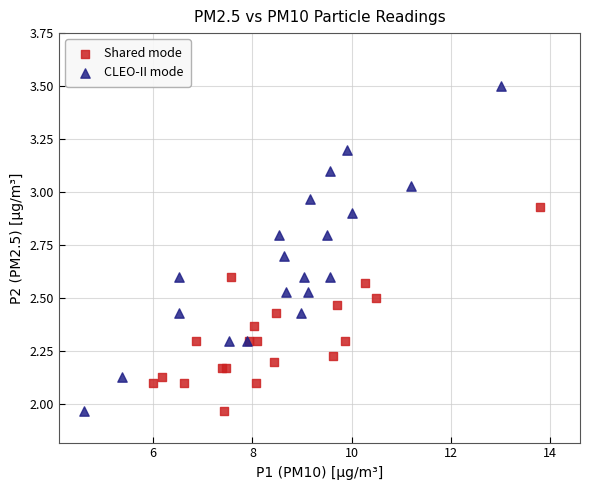

Which series has the largest Y range (max minus min)?

CLEO-II mode